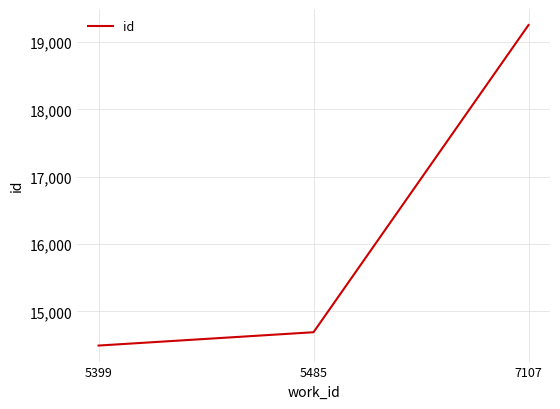

Does the chart have visible grid lines?

Yes